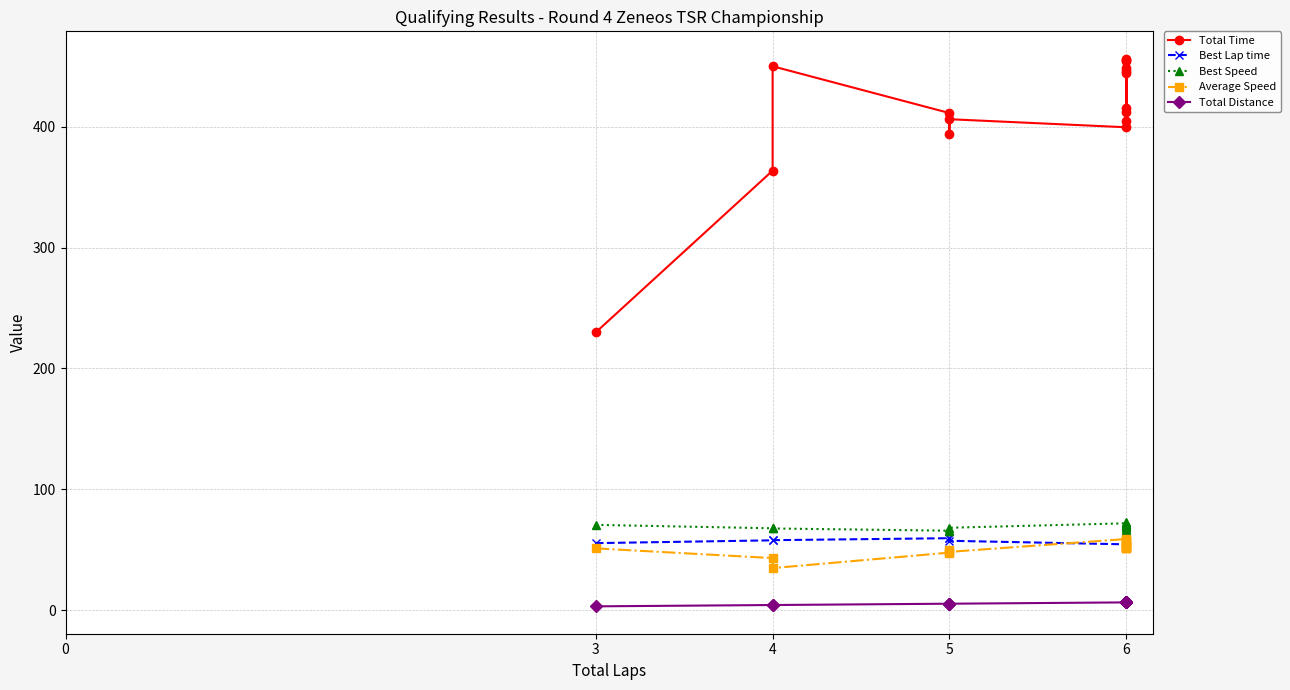

Count the Total Distance values in the range 5 to 6.

3